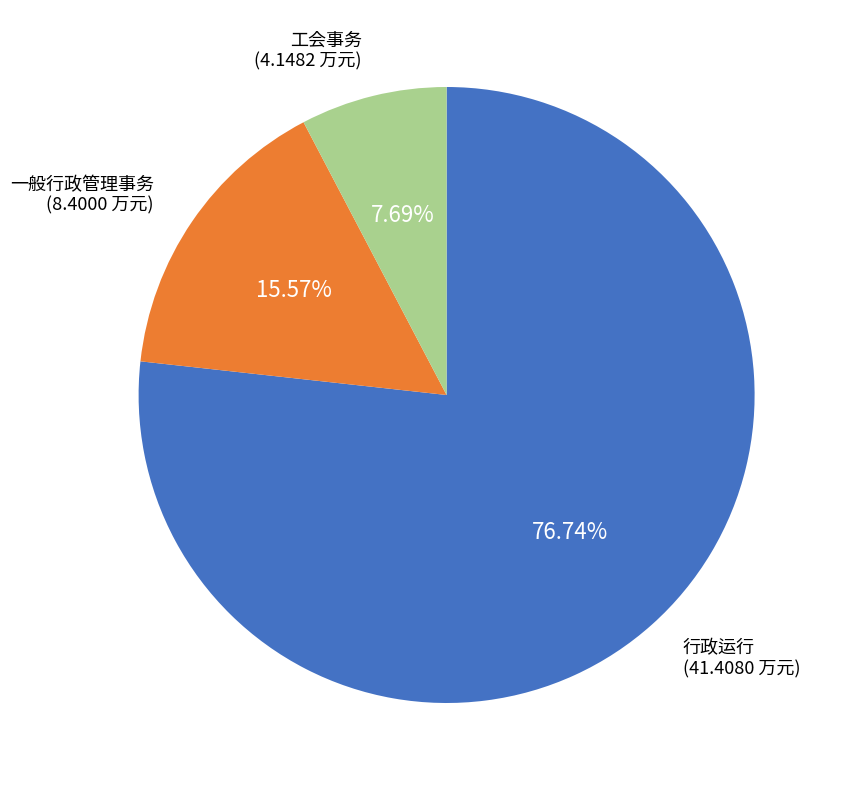

Is there any slice that represents more than half of the pie?

Yes